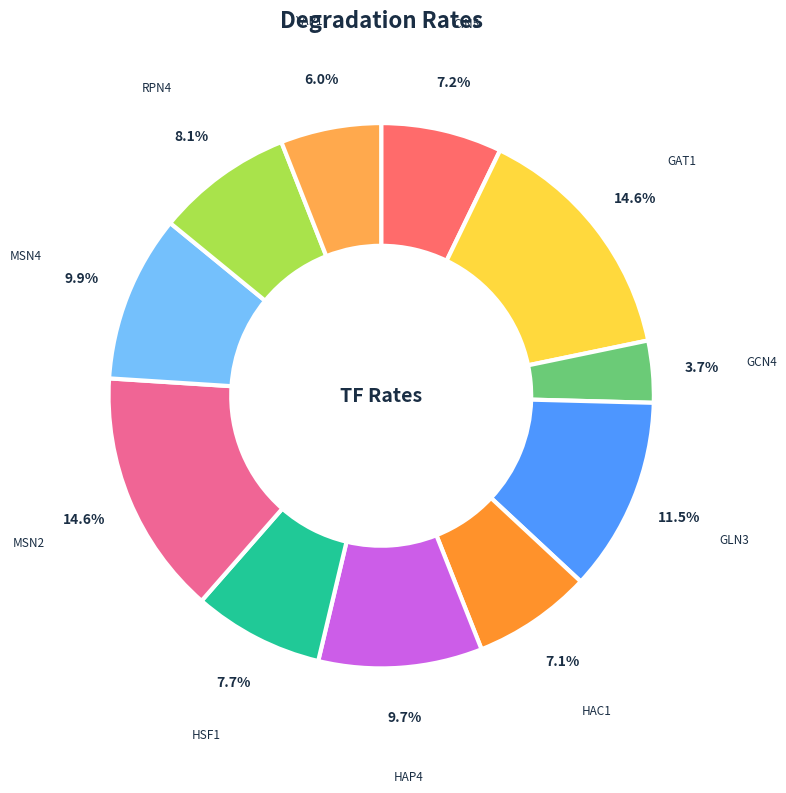

Do MSN2 and HAP4 together represent more than half of the pie?

No